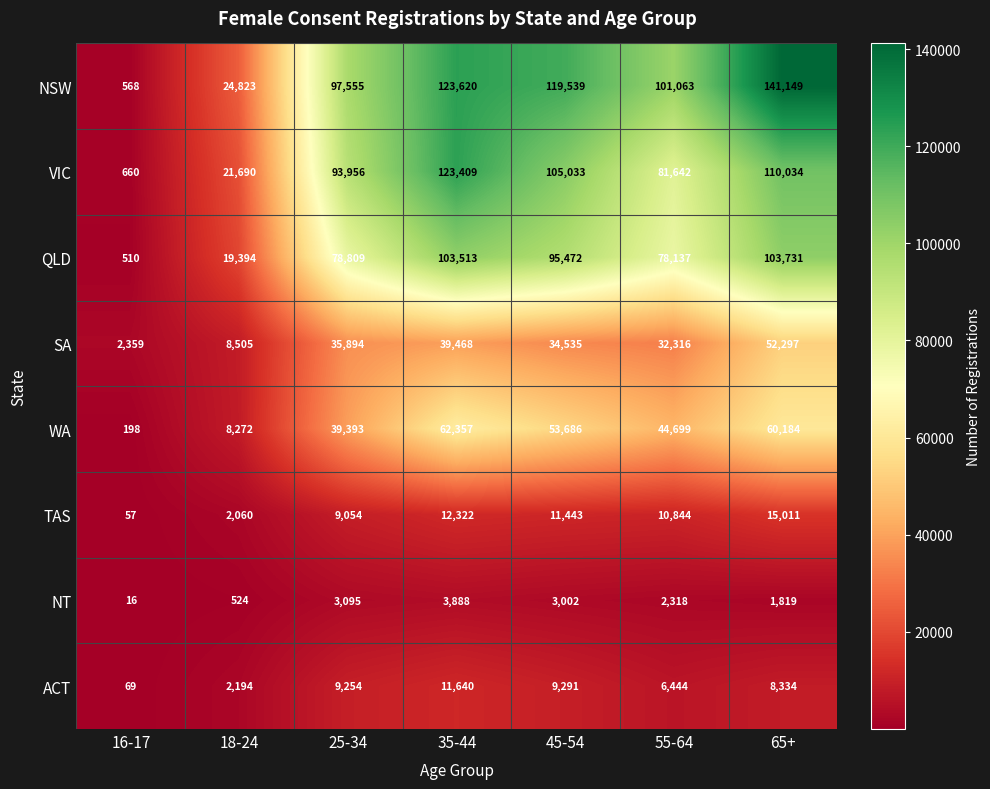

What is the average value of the TAS series?

8684